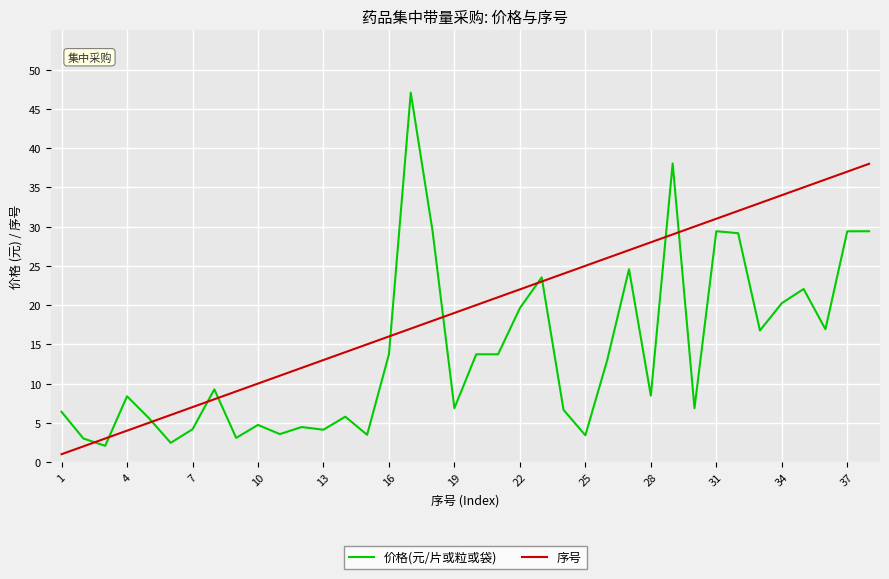

Which series has the largest total across all categories?

序号